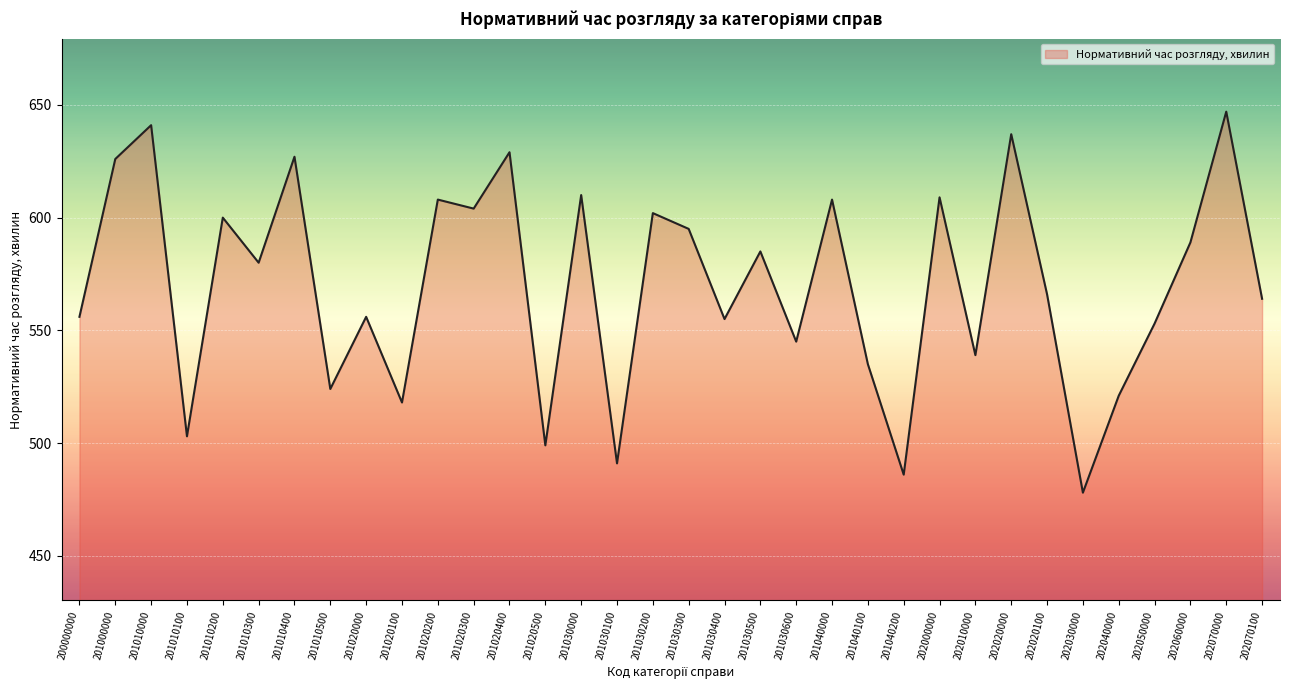

What is the difference between the values at 202040000 and 201030200?

81